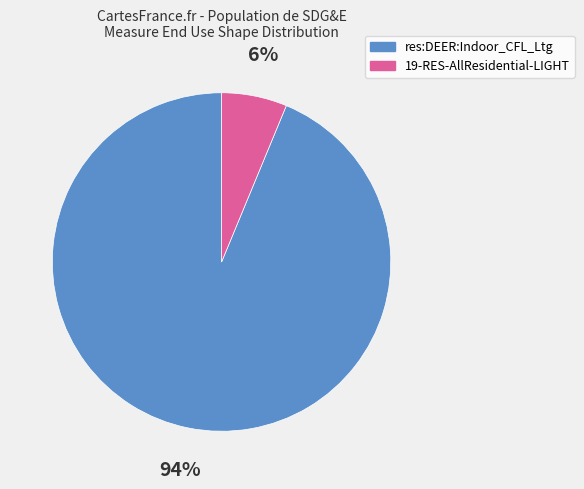

Which slice is the smallest?

19-RES-AllResidential-LIGHT